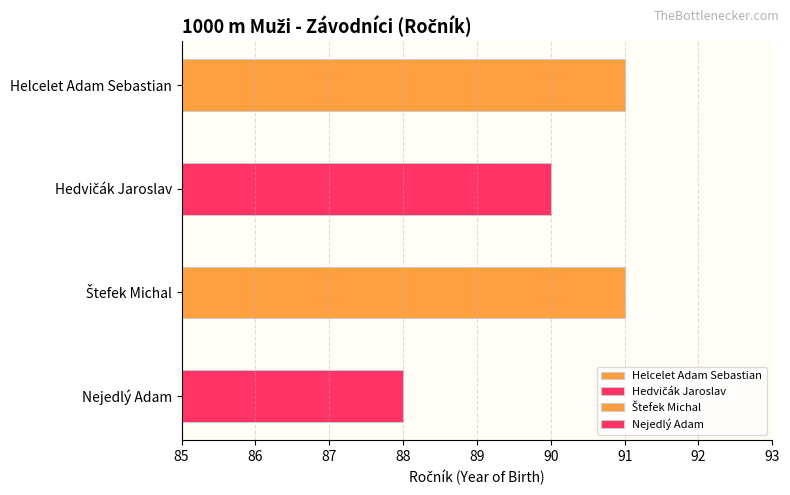

What is the difference between the maximum and minimum values?

3